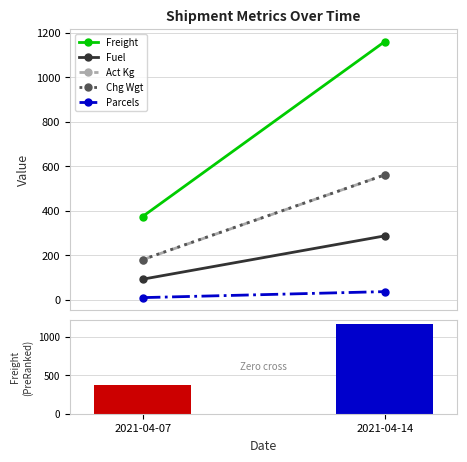

Approximately how many times larger is the value at 2021-04-14 compared to 2021-04-07?

3.1